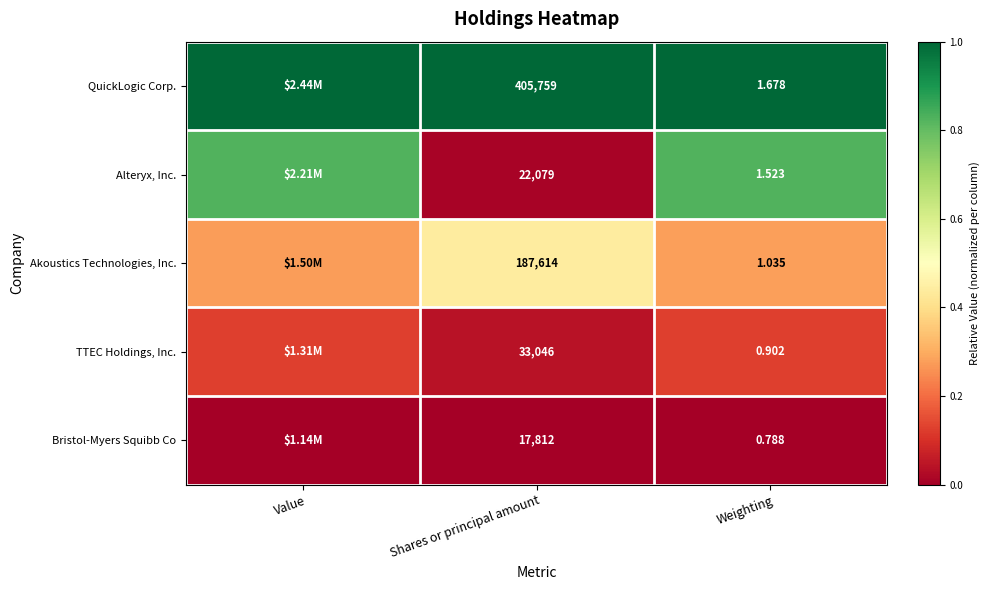

How many distinct data groups are displayed?

5